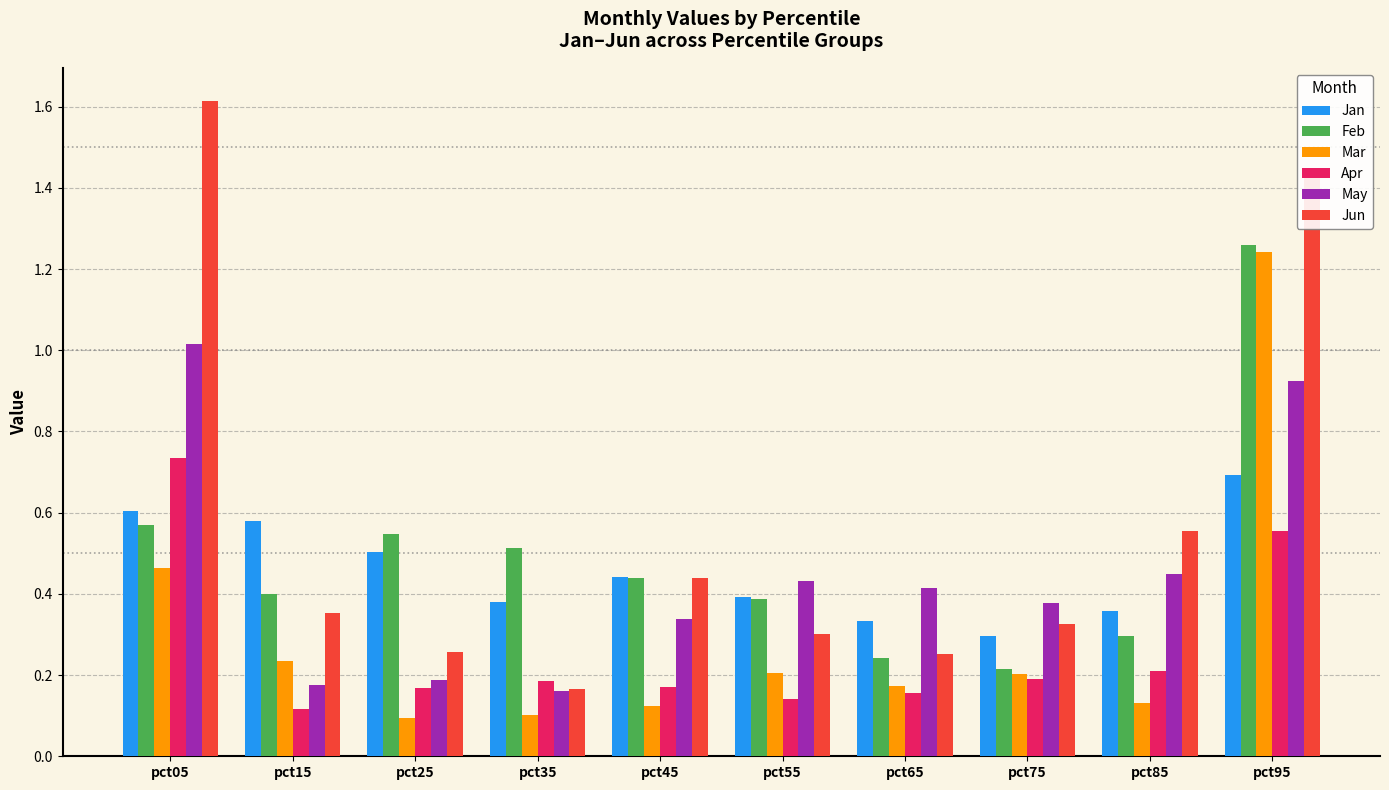

The Jun series shows 2.1 at pct95. True or false?

False